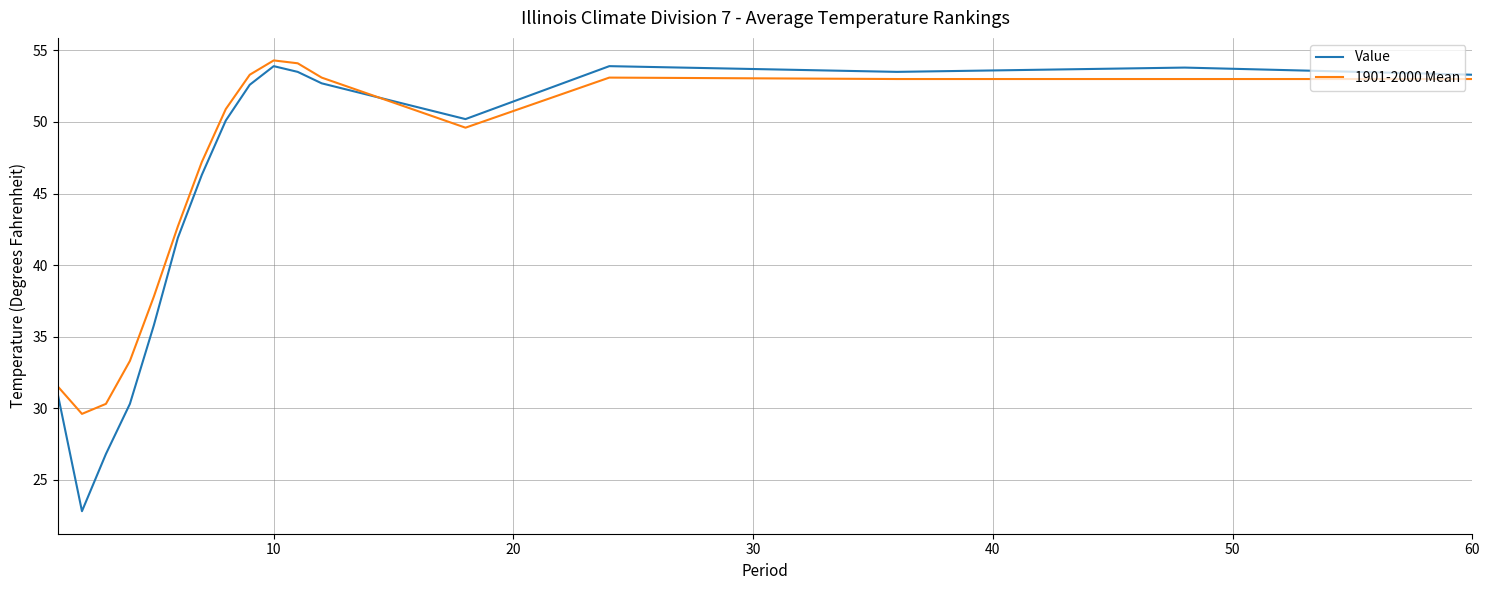

What is the greatest value displayed?

54.3